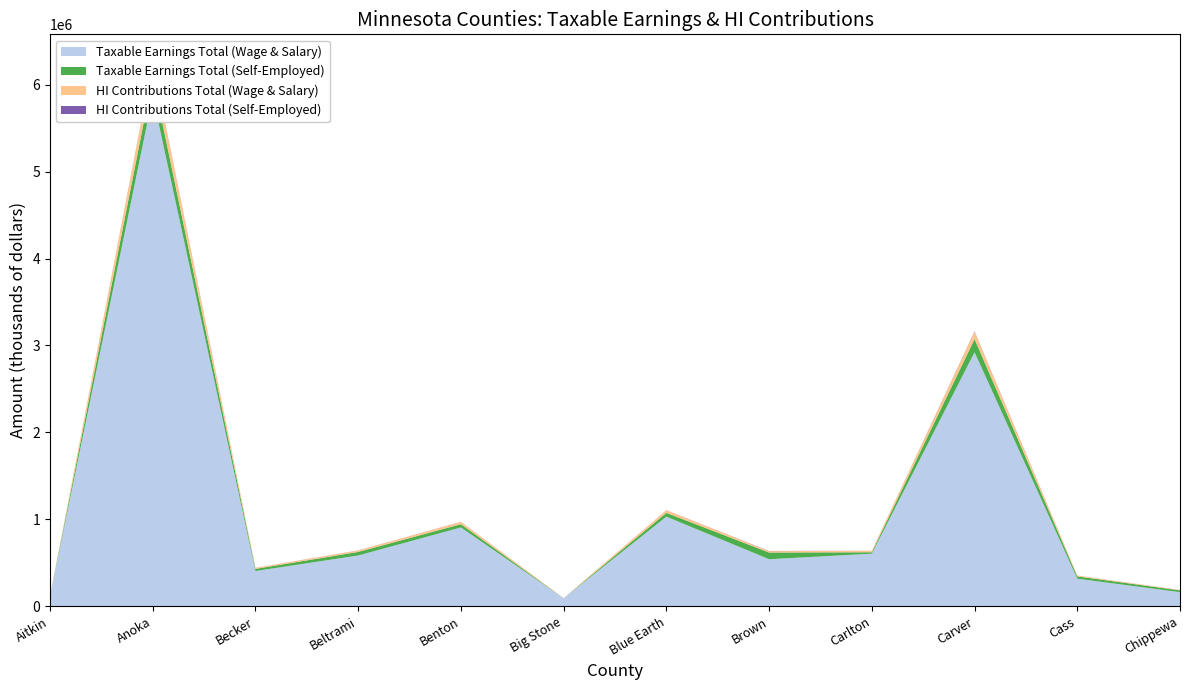

Reading right to left, transcribe all the data shown in this chart.

Taxable Earnings Total (Wage & Salary): 162430	317416	2922221	605103	541412	1030866	92136	906723	584145	405385	5867684	115737
Taxable Earnings Total (Self-Employed): 20399	26414	151026	16041	76835	43621	0	37312	40835	24640	221092	0
HI Contributions Total (Wage & Salary): 4710	9205	84744	17548	15701	29895	2672	26295	16940	11756	170163	3356
HI Contributions Total (Self-Employed): 592	766	4380	465	2228	1265	0	1082	1184	715	6412	0